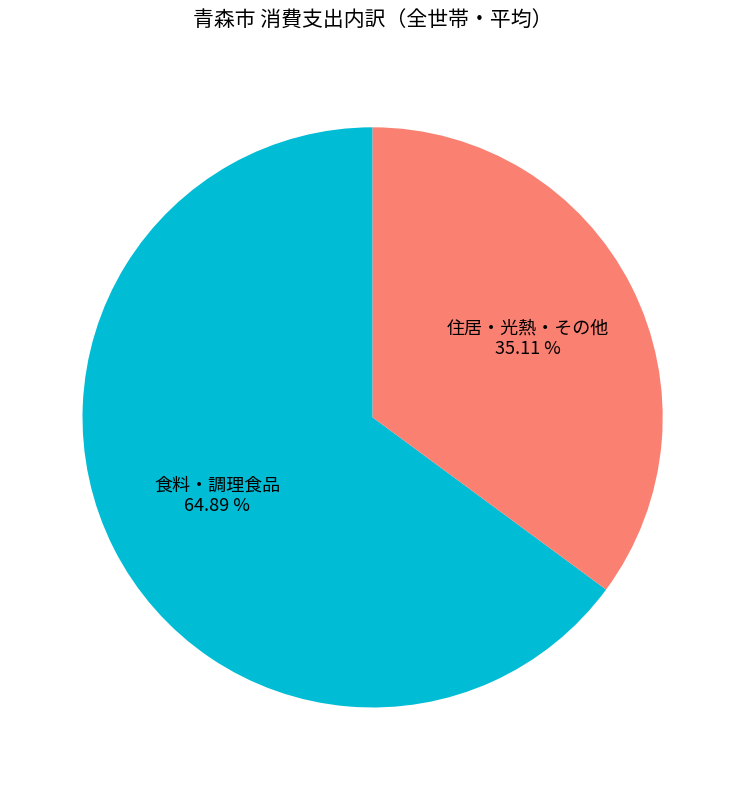

Is there any slice that represents more than half of the pie?

Yes